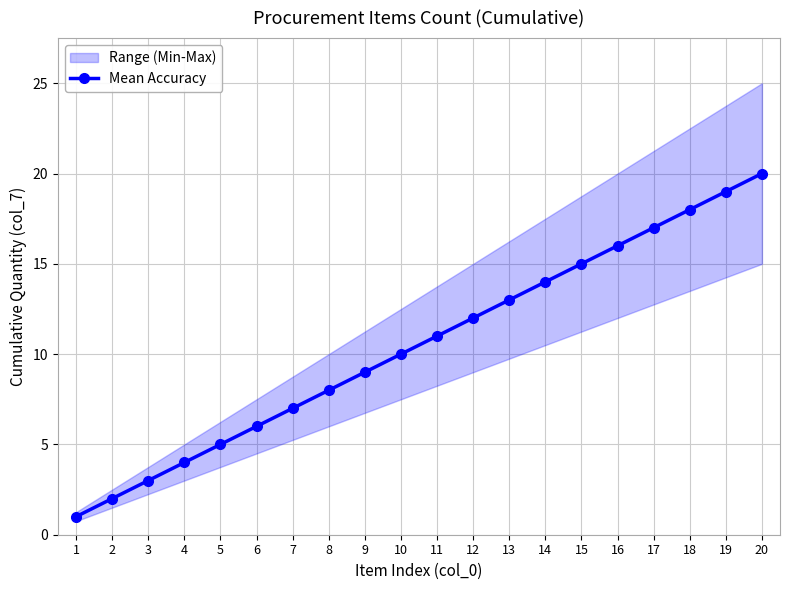

At which label is the value closest to 10?

10